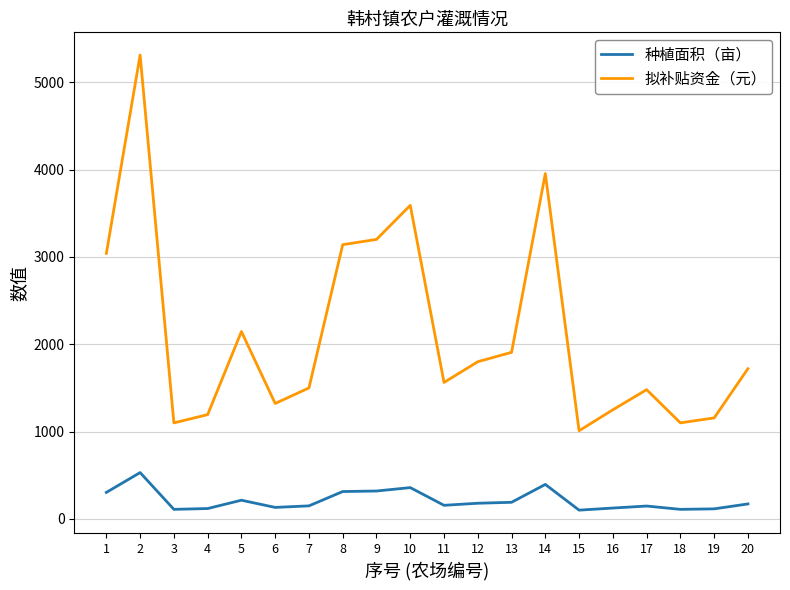

What is the difference between the highest and lowest values at 5?

1930.9